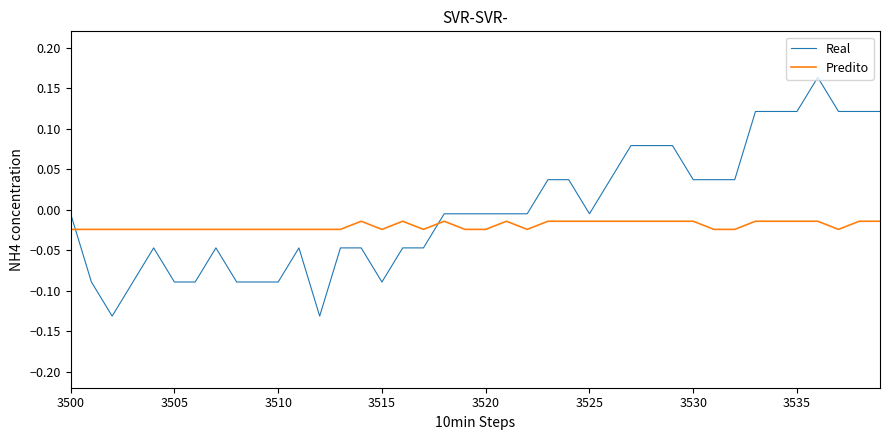

List the series in order of their overall mean, highest first.

Real, Predito